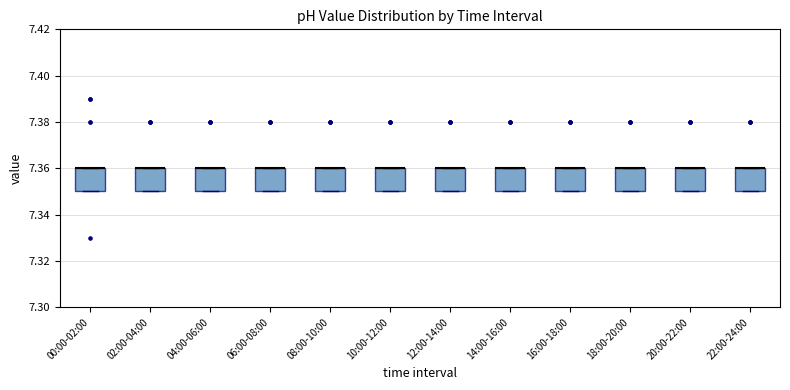

Where is the upper edge of the box for 14:00-16:00 on the y-axis? The values are not printed on the chart, so give them approximately, as read against the axis.

7.36